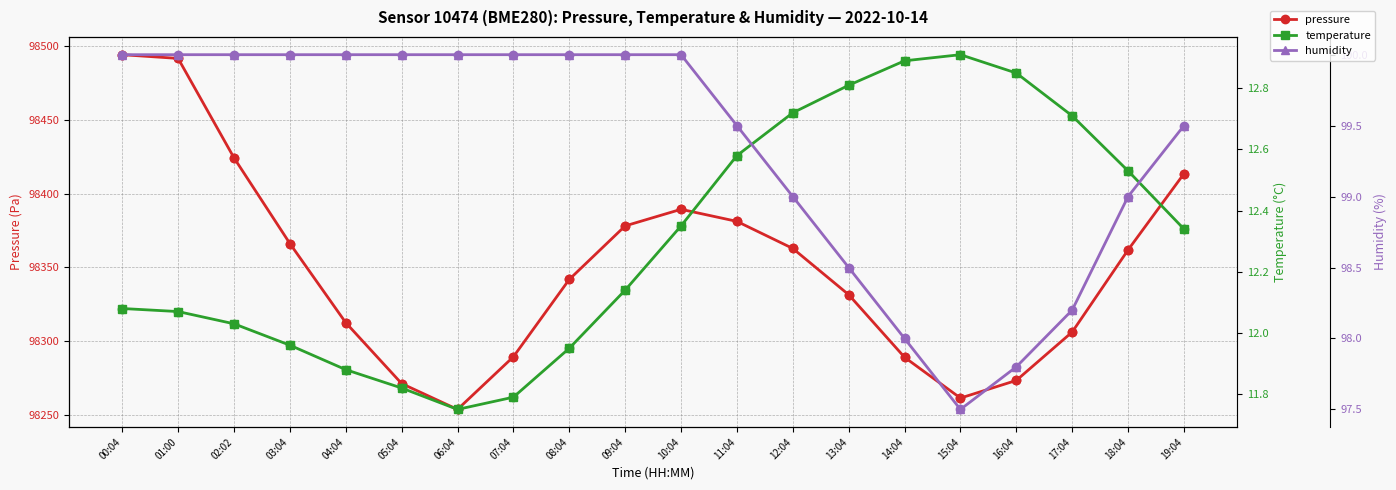

At which category is the sum across all series the highest?

00:04